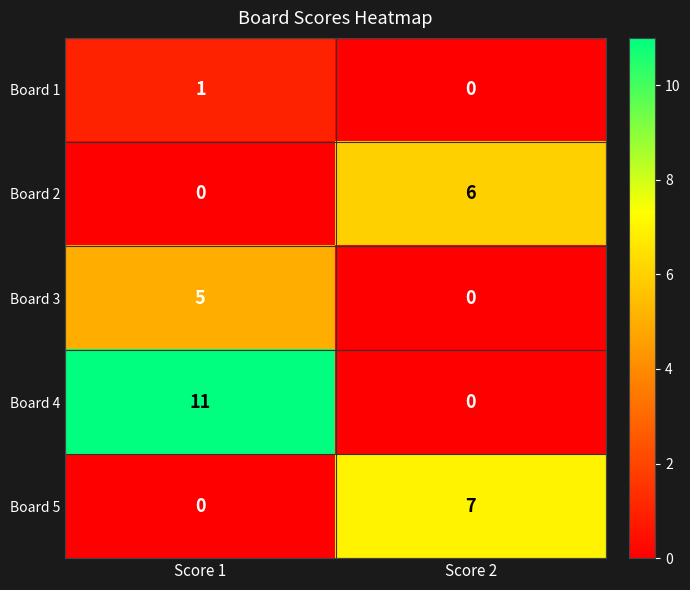

Between Score 1 and Score 2, which series saw the biggest shift?

Board 4